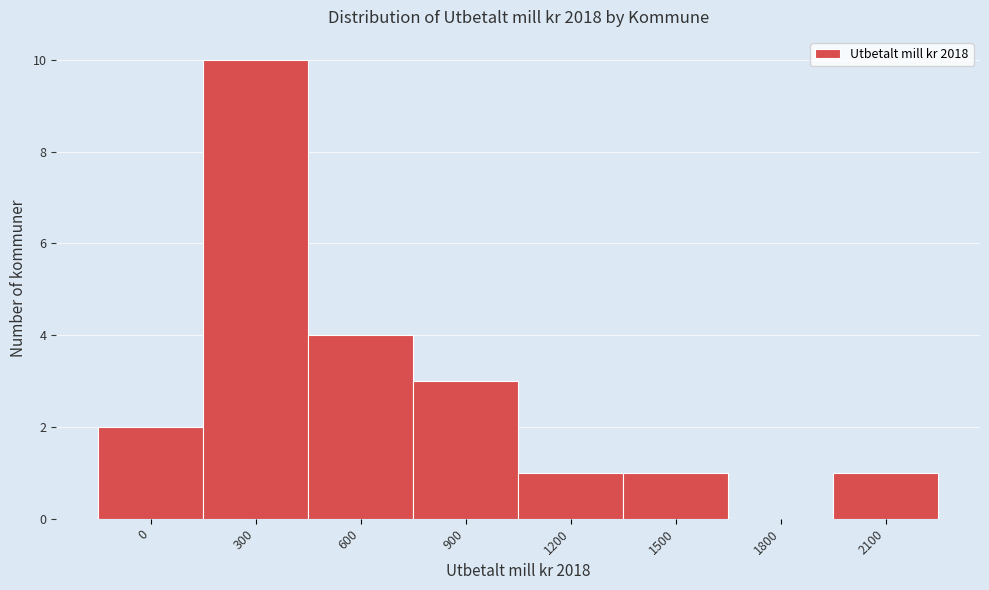

Reading left to right, list all the values displayed in this chart.

0=2	300=10	600=4	900=3	1200=1	1500=1	1800=0	2100=1